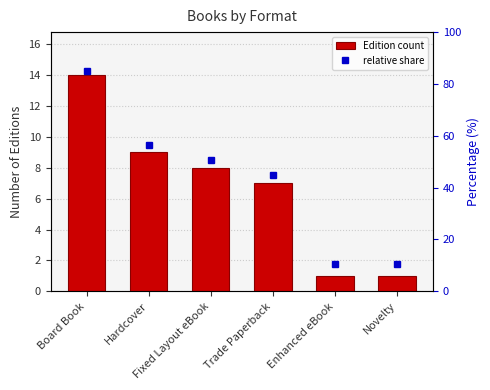

What is the value of the relative share bar at the 5th from the left?

10.7